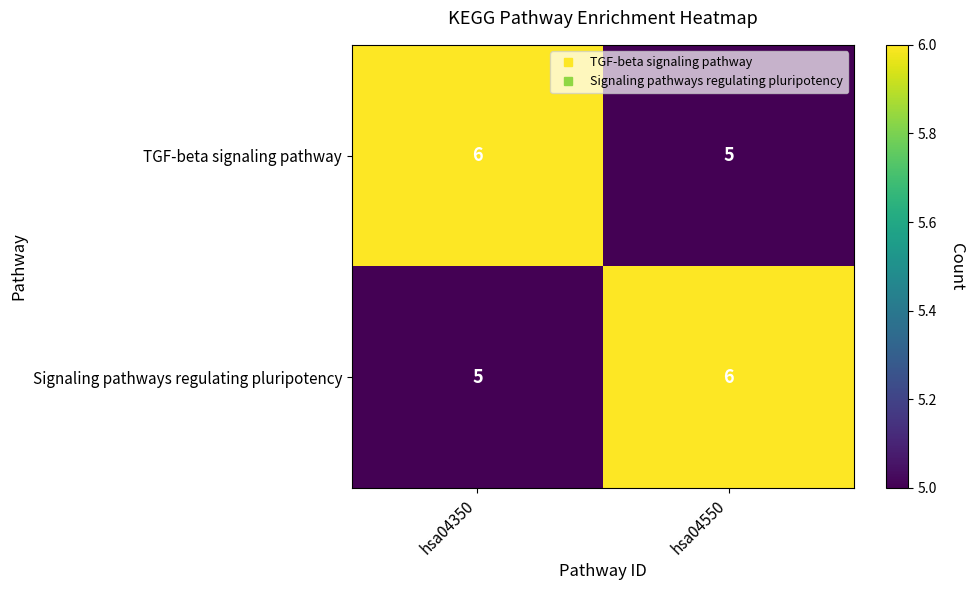

What is the total value across all series at hsa04550?

11